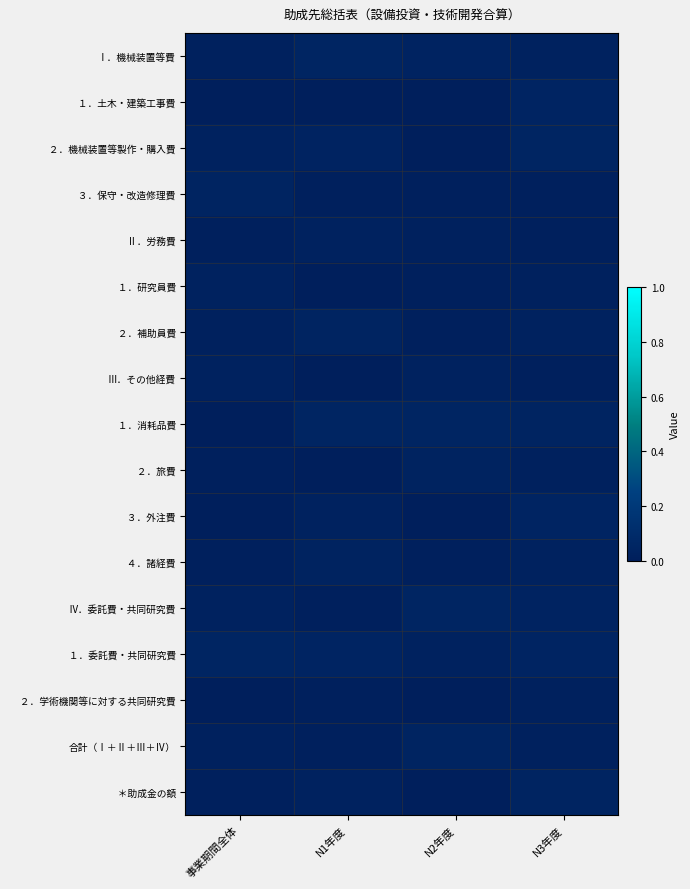

Rank the series at N2年度 from highest to lowest value.

Ⅳ．委託費・共同研究費, １．消耗品費, 合計（Ⅰ＋Ⅱ＋Ⅲ＋Ⅳ）, Ⅰ．機械装置等費, ２．旅費, Ⅲ．その他経費, １．委託費・共同研究費, Ⅱ．労務費, ４．諸経費, １．研究員費, ２．補助員費, ３．保守・改造修理費, ＊助成金の額, １．土木・建築工事費, ２．学術機関等に対する共同研究費, ３．外注費, ２．機械装置等製作・購入費